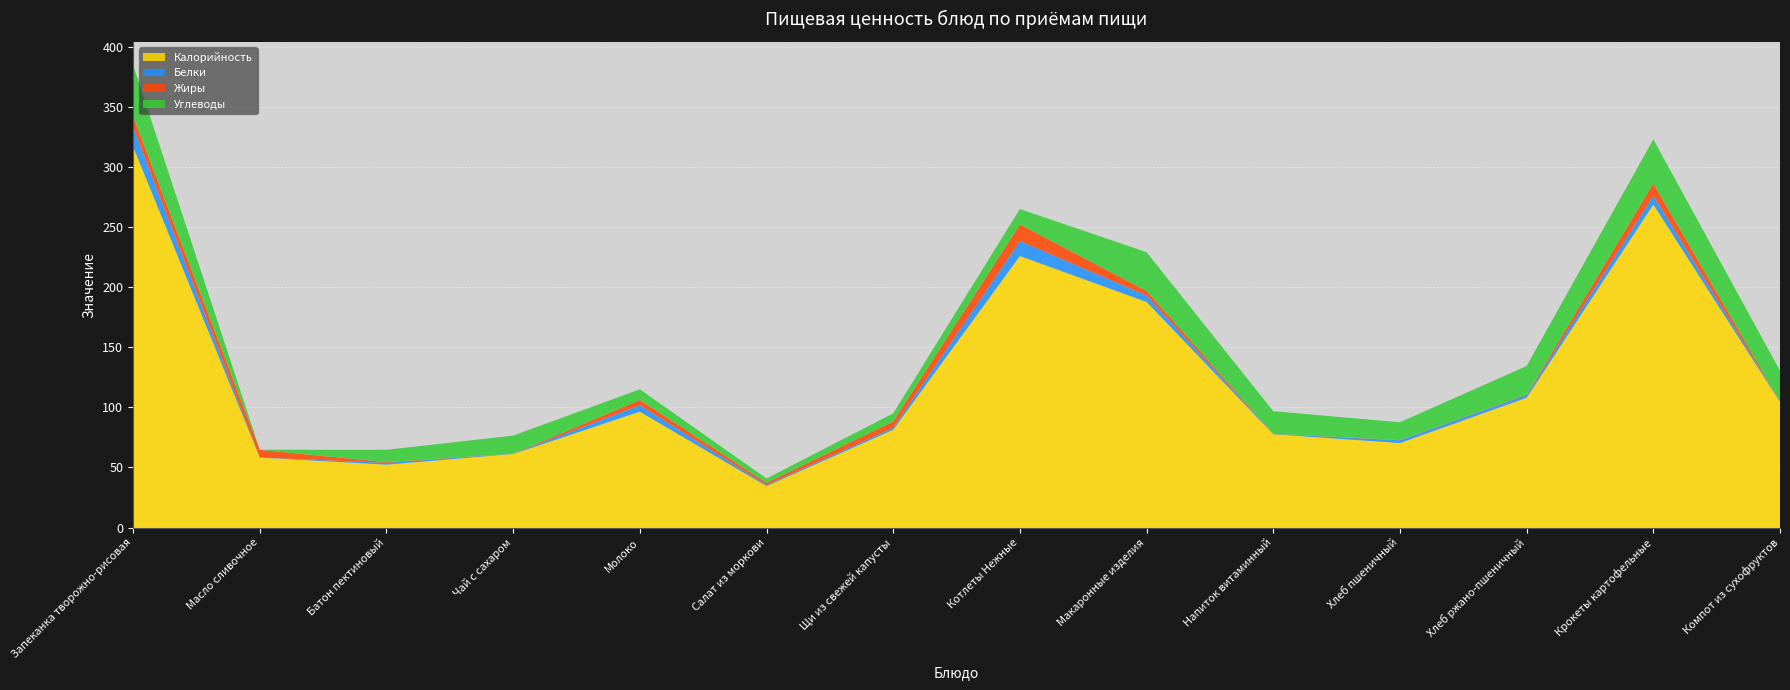

Reading left to right, what are all the values shown in this chart?

Калорийность: Запеканка творожно-рисовая=316.8	Масло сливочное=58.2	Батон пектиновый=52.3	Чай с сахаром=61.2	Молоко=96.4	Салат из моркови=34.5	Щи из свежей капусты=81.4	Котлеты Нежные=225.8	Макаронные изделия=187.6	Напиток витаминный=77.6	Хлеб пшеничный=70.3	Хлеб ржано-пшеничный=108.0	Крокеты картофельные=268.7	Компот из сухофруктов=104.4
Белки: Запеканка творожно-рисовая=16.2	Масло сливочное=0.1	Батон пектиновый=1.5	Чай с сахаром=0.2	Молоко=5.4	Салат из моркови=0.8	Щи из свежей капусты=1.6	Котлеты Нежные=12.5	Макаронные изделия=5.3	Напиток витаминный=0.2	Хлеб пшеничный=2.3	Хлеб ржано-пшеничный=2.2	Крокеты картофельные=7.2	Компот из сухофруктов=0.4
Жиры: Запеканка творожно-рисовая=9.0	Масло сливочное=6.4	Батон пектиновый=0.6	Чай с сахаром=0.0	Молоко=4.4	Салат из моркови=1.8	Щи из свежей капусты=5.3	Котлеты Нежные=13.9	Макаронные изделия=3.9	Напиток витаминный=0.2	Хлеб пшеничный=0.2	Хлеб ржано-пшеничный=0.4	Крокеты картофельные=10.4	Компот из сухофруктов=0.0
Углеводы: Запеканка творожно-рисовая=42.7	Масло сливочное=0.1	Батон пектиновый=10.3	Чай с сахаром=15.0	Молоко=8.8	Салат из моркови=3.7	Щи из свежей капусты=6.7	Котлеты Нежные=12.8	Макаронные изделия=32.2	Напиток витаминный=18.8	Хлеб пшеничный=14.8	Хлеб ржано-пшеничный=23.8	Крокеты картофельные=36.6	Компот из сухофруктов=25.7